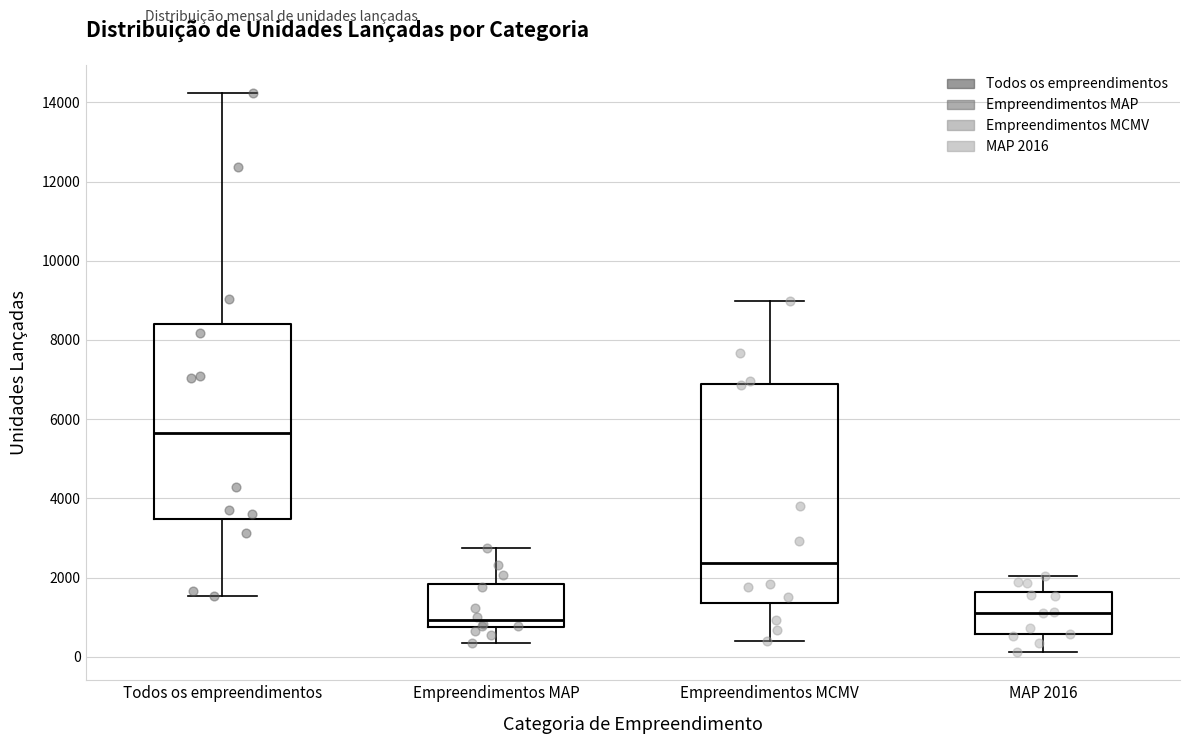

Reading left to right, read every box against the y-axis: the position of its median line, the range the box covers, and the ends of its whiskers. The values are not printed on the chart, so give them approximately, as read against the axis.

Todos os empreendimentos: median 5600, box 3400 to 8400, whiskers 1600 to 14200
Empreendimentos MAP: median 1000, box 800 to 1800, whiskers 400 to 2800
Empreendimentos MCMV: median 2400, box 1400 to 6800, whiskers 400 to 9000
MAP 2016: median 1200, box 600 to 1600, whiskers 200 to 2000